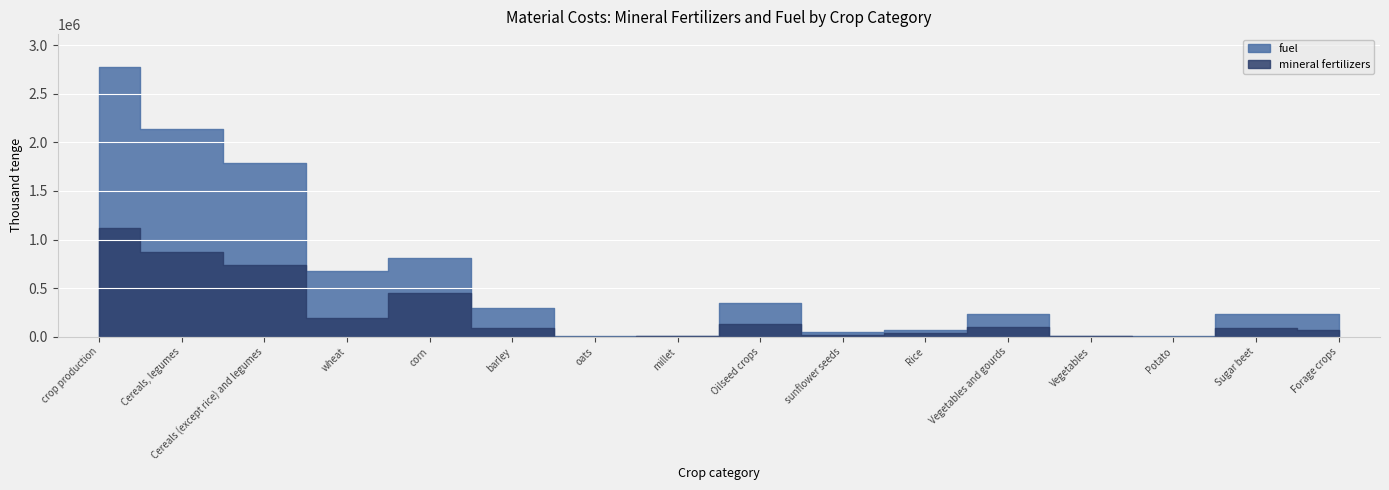

At which category is the sum across all series the highest?

crop production